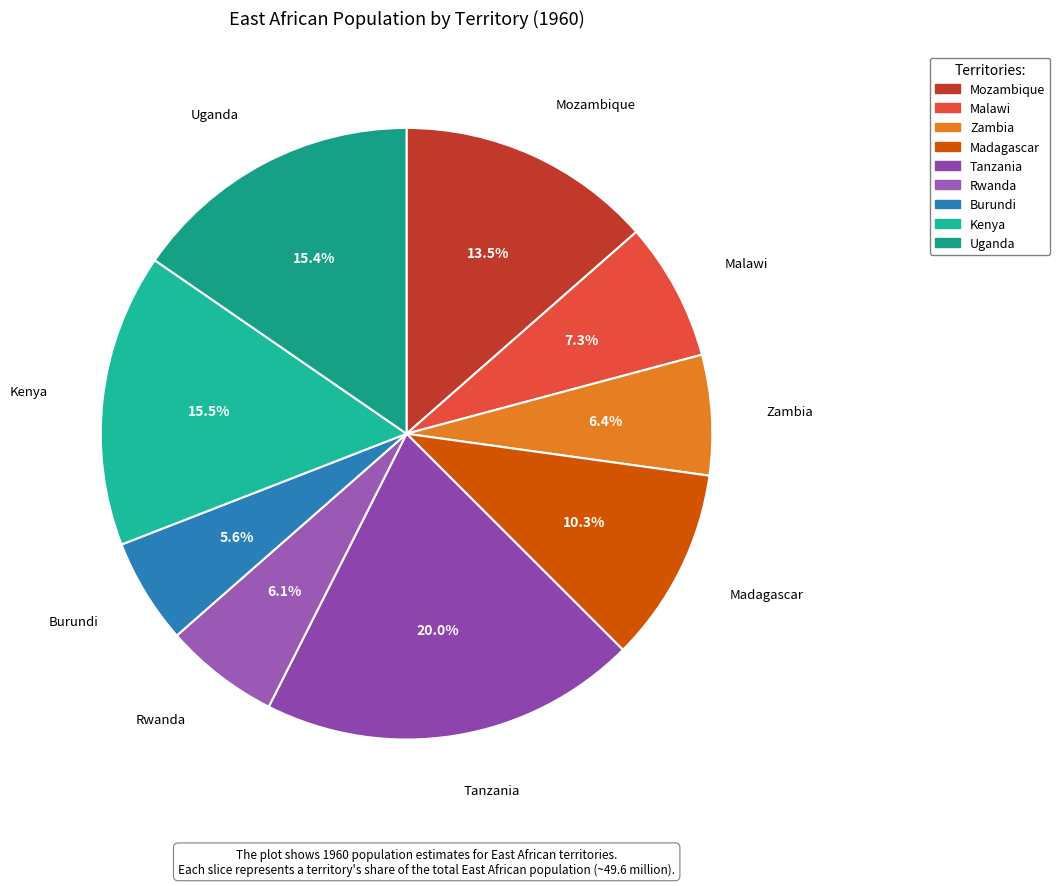

What percentage is the Rwanda slice, to the nearest percent?

6%